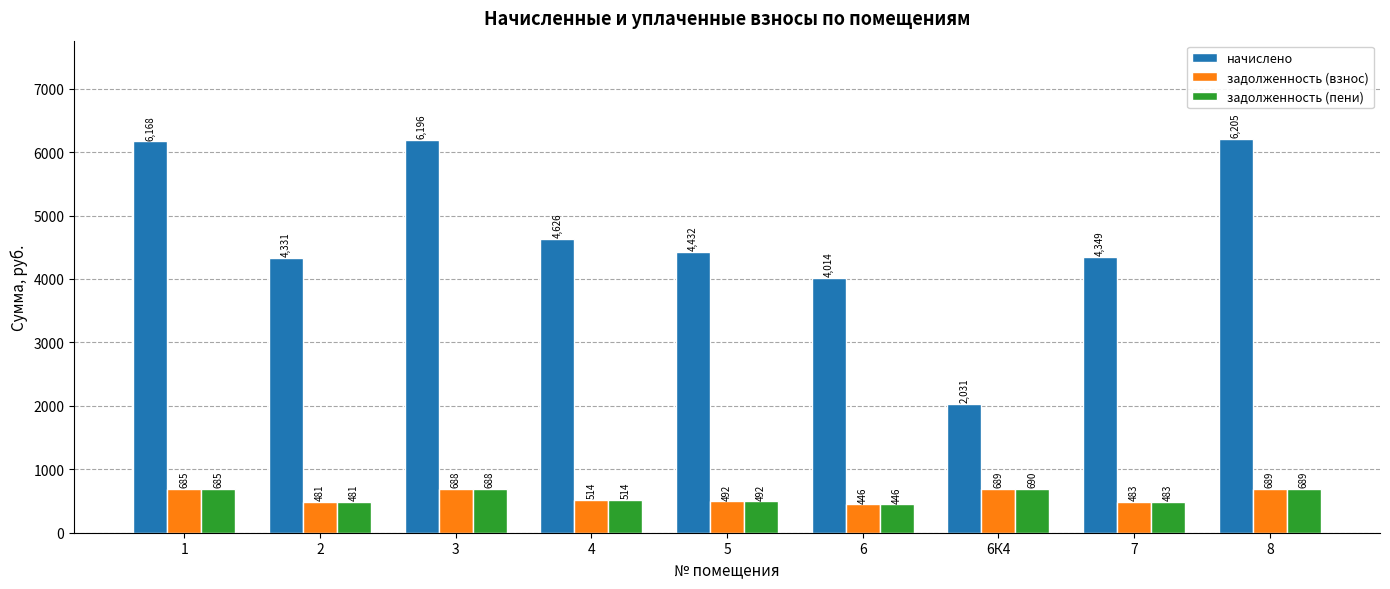

What is the spread (max minus min) of values at 8?

5515.8